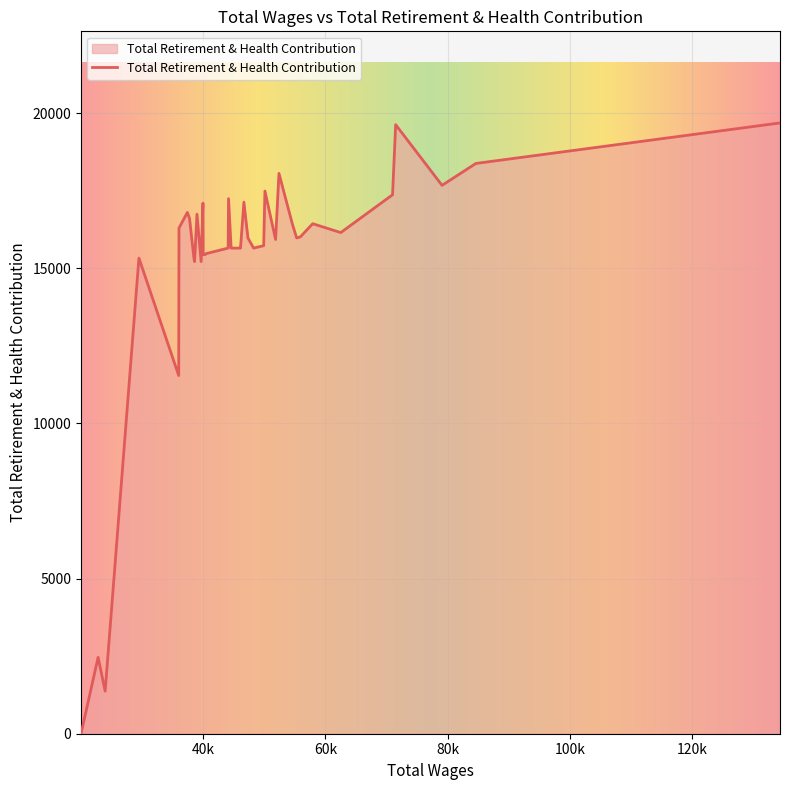

What is the difference between the maximum and minimum values?

19682